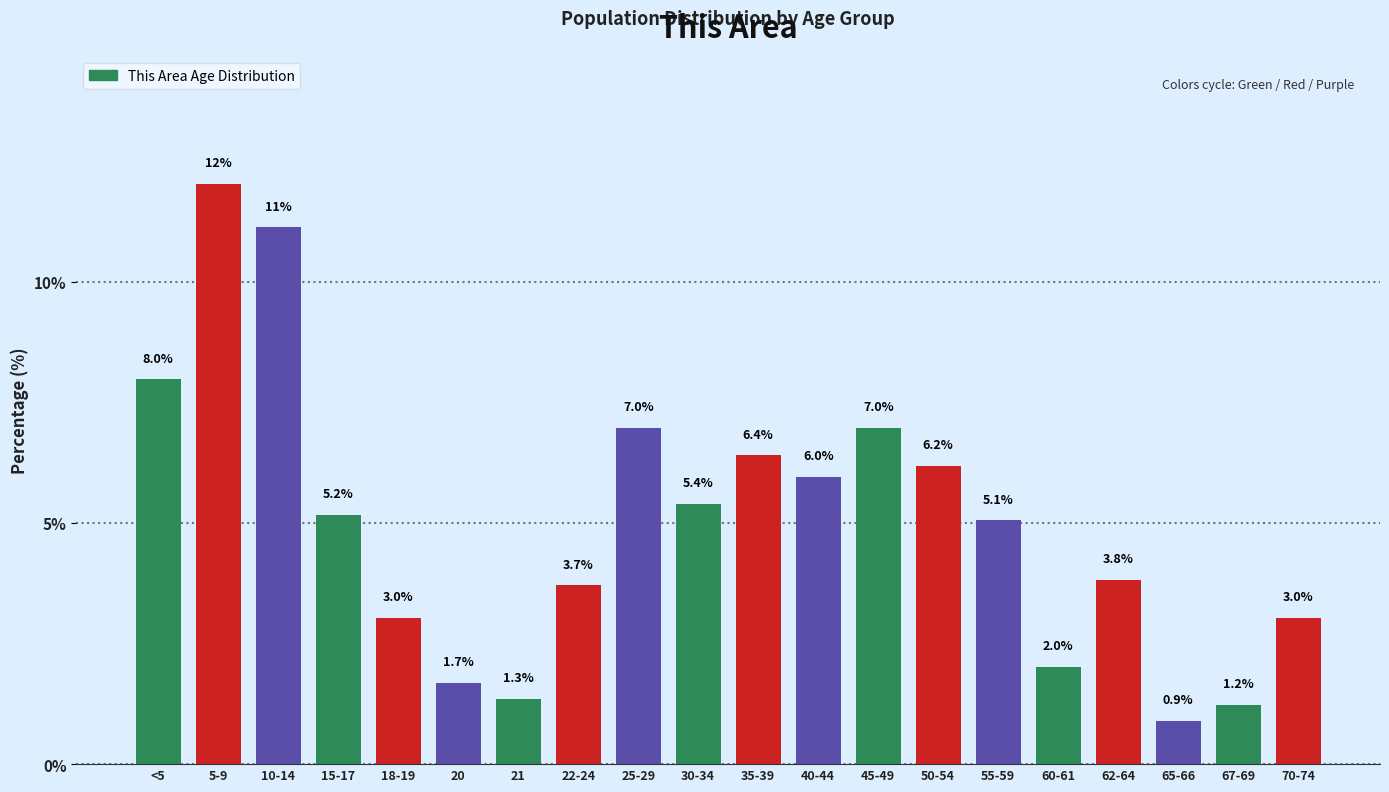

Reading right to left, extract all data points from this chart.

70-74=3.0	67-69=1.2	65-66=0.9	62-64=3.8	60-61=2.0	55-59=5.1	50-54=6.2	45-49=7.0	40-44=6.0	35-39=6.4	30-34=5.4	25-29=7.0	22-24=3.7	21=1.3	20=1.7	18-19=3.0	15-17=5.2	10-14=11.1	5-9=12.0	<5=8.0